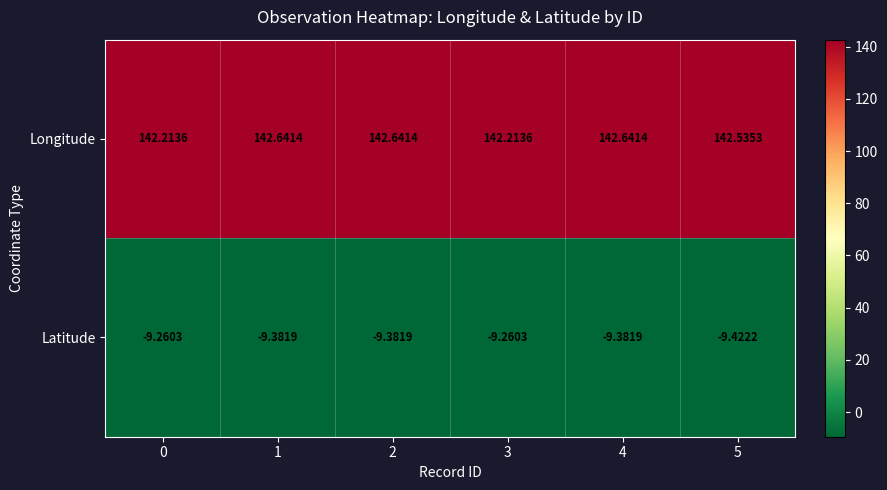

Which series has the largest total across all categories?

Longitude